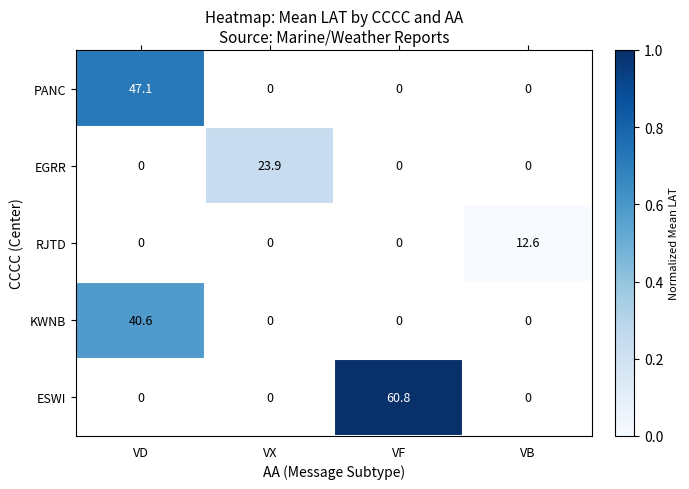

True or false: KWNB has a value of 10.5 at VD.

False